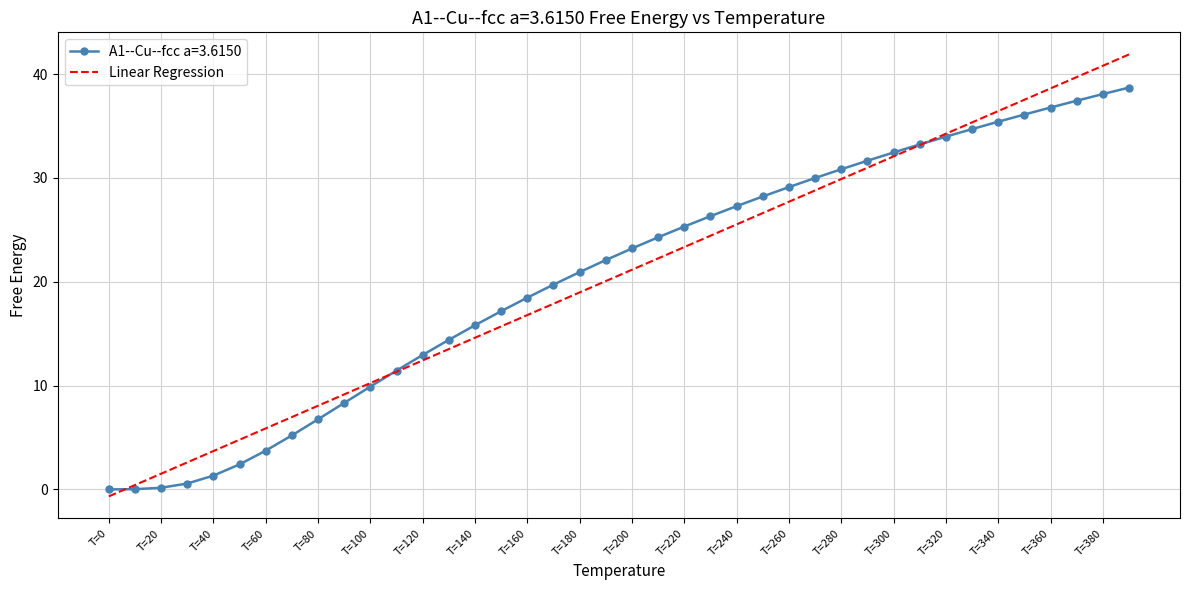

Where does the data first go above 9?

100